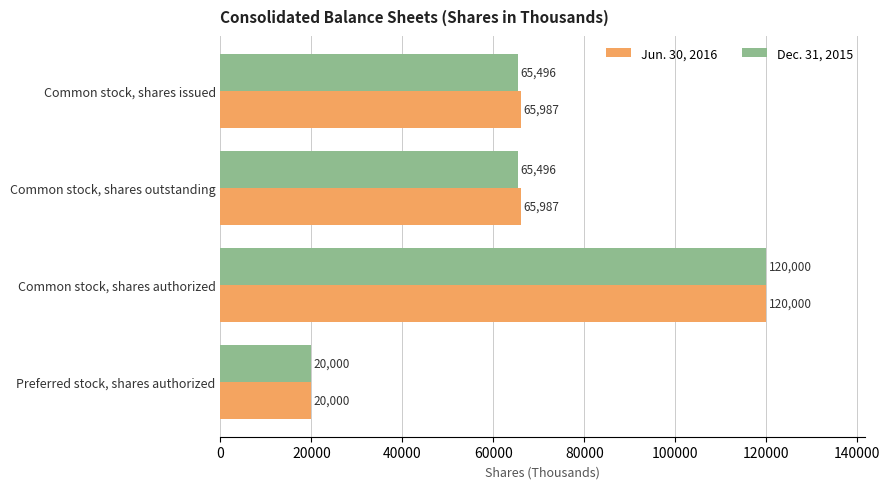

At how many categories does at least one series exceed 46367?

3